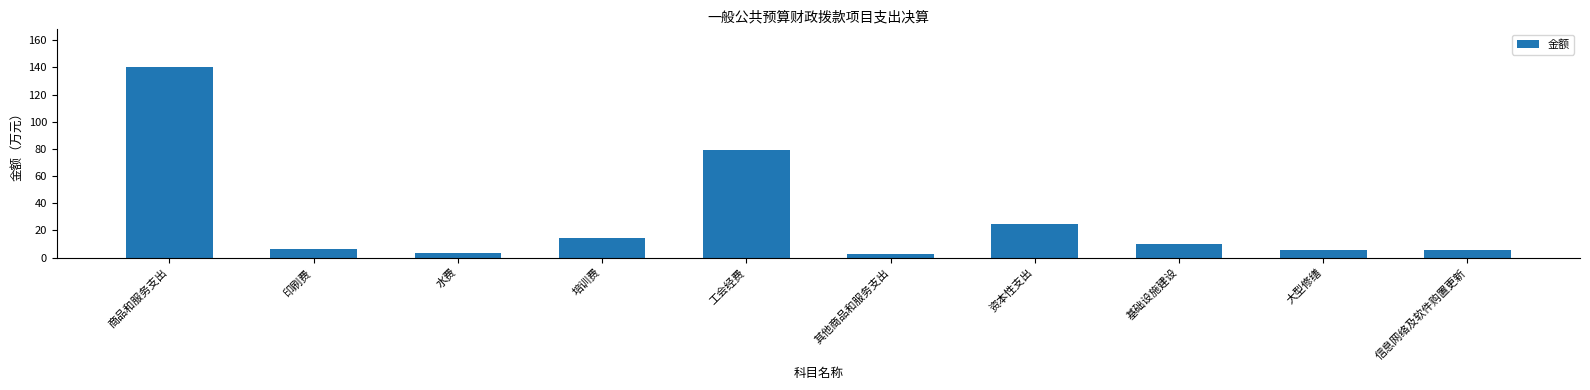

What is the label of the 4th bar from the right?

资本性支出